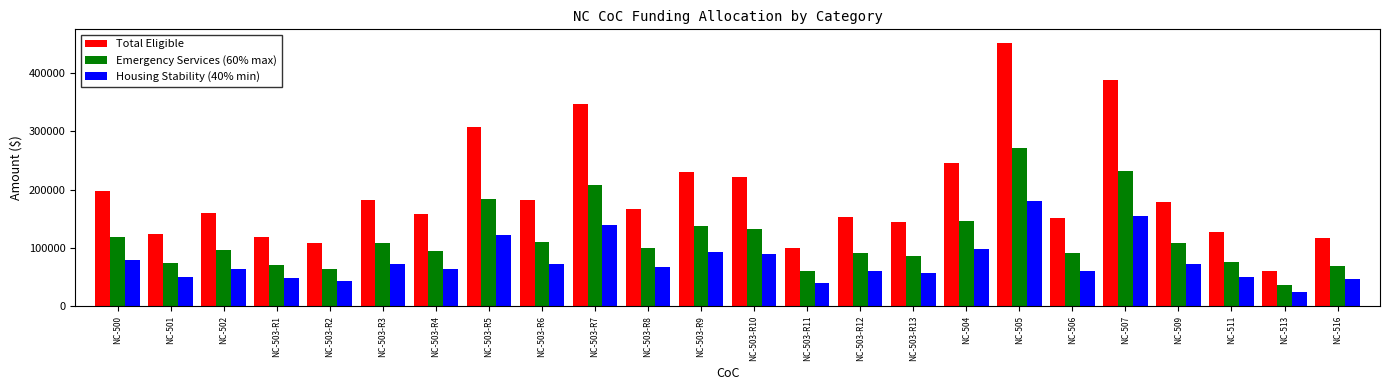

What is the label of the 8th bar from the left?

NC-503-R5